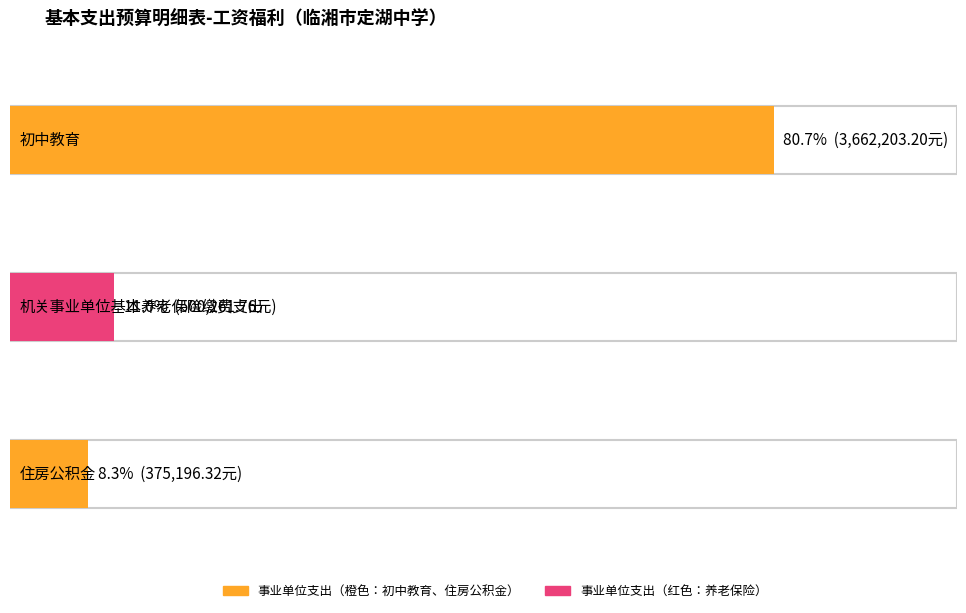

At how many categories does at least one series exceed 720400?

1